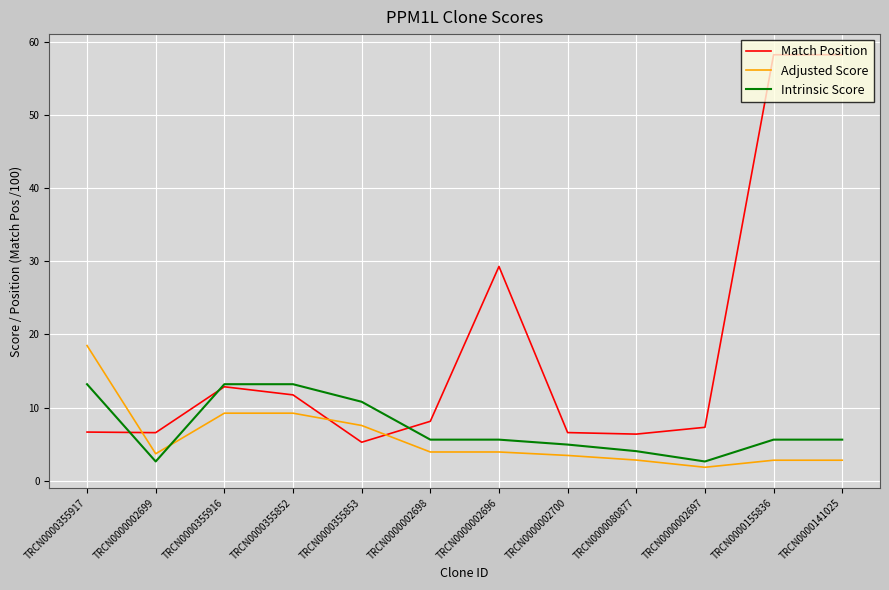

What is the minimum value for Adjusted Score?

1.8